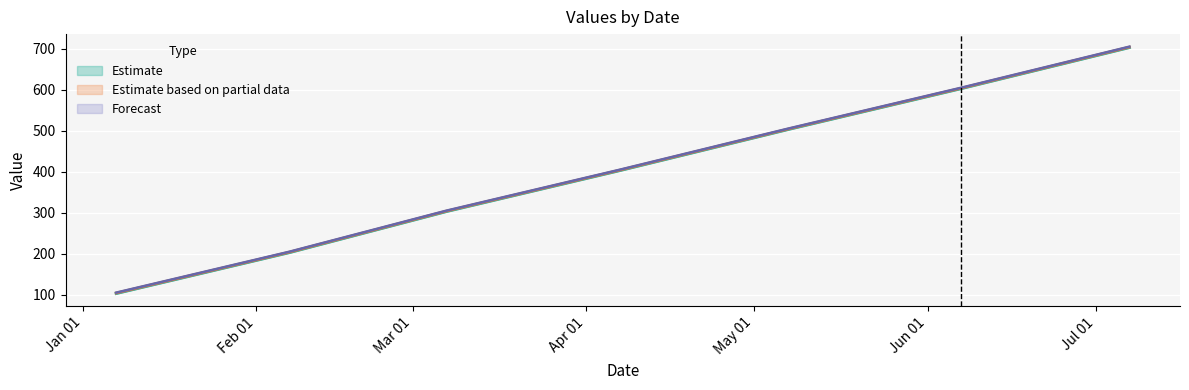

How many categories are shown in the chart?

7